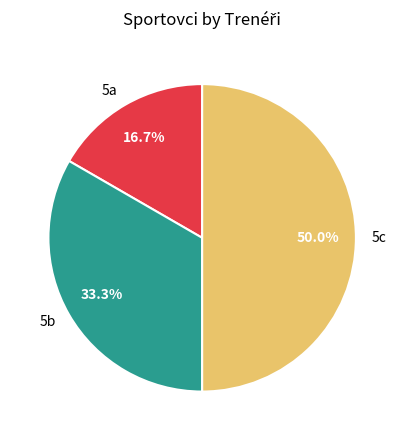

Does 5b represent more than half of the total?

No